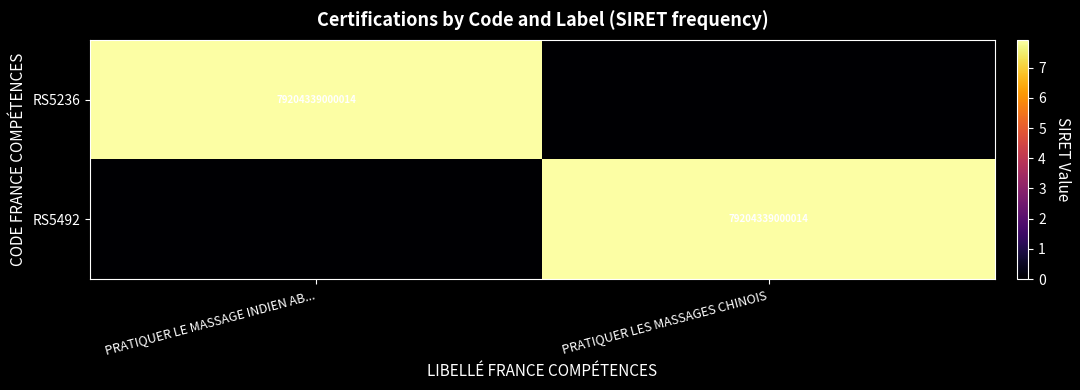

Between PRATIQUER LE MASSAGE INDIEN AB... and PRATIQUER LES MASSAGES CHINOIS, which is larger?

PRATIQUER LE MASSAGE INDIEN AB...